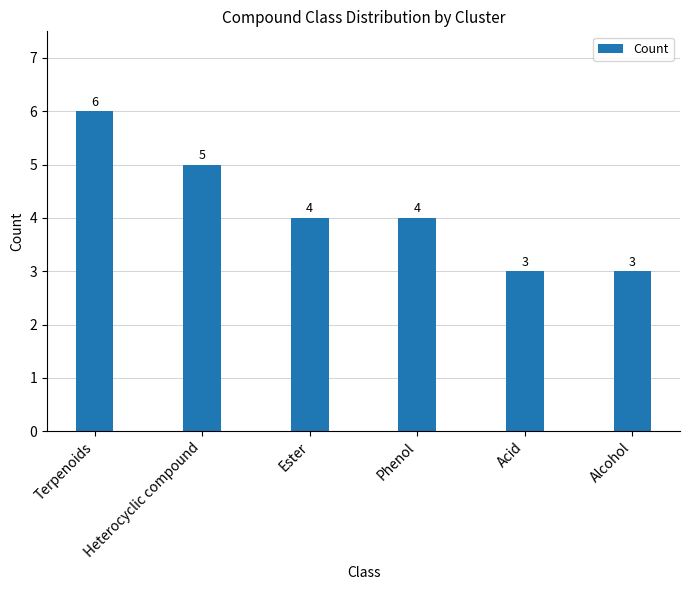

What is the sum of the values at Terpenoids and Alcohol?

9